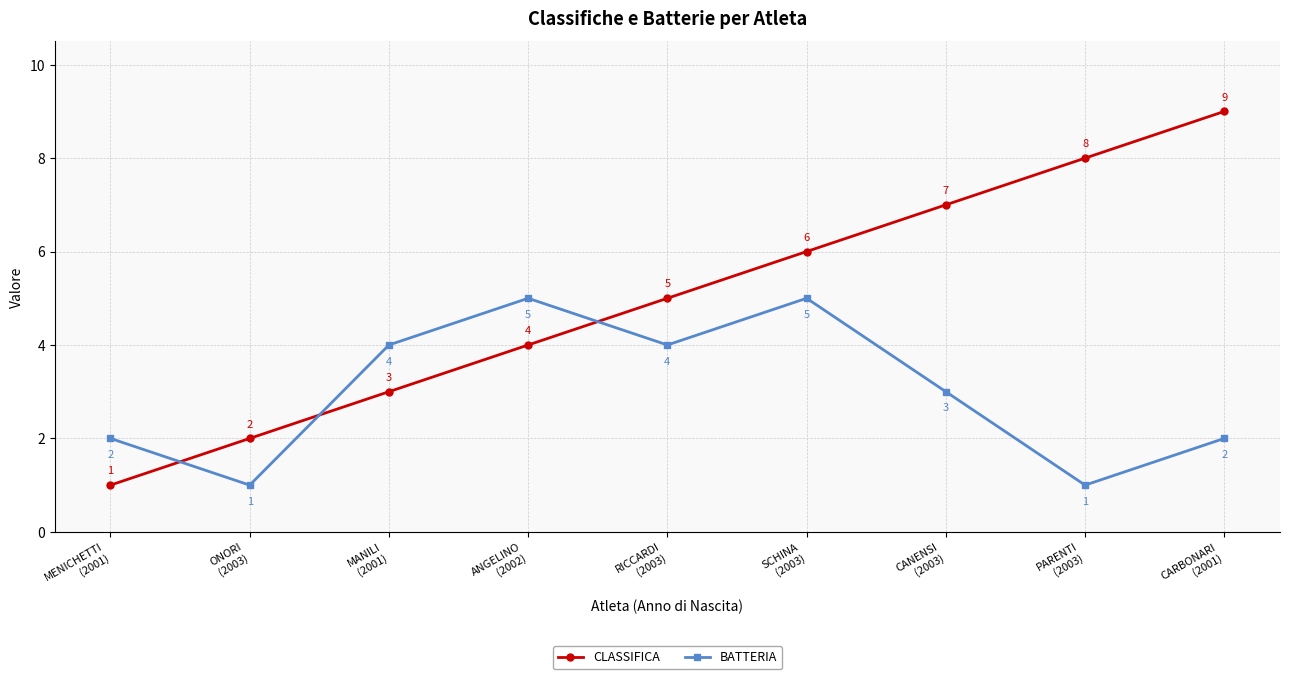

What is the maximum value for CLASSIFICA?

9